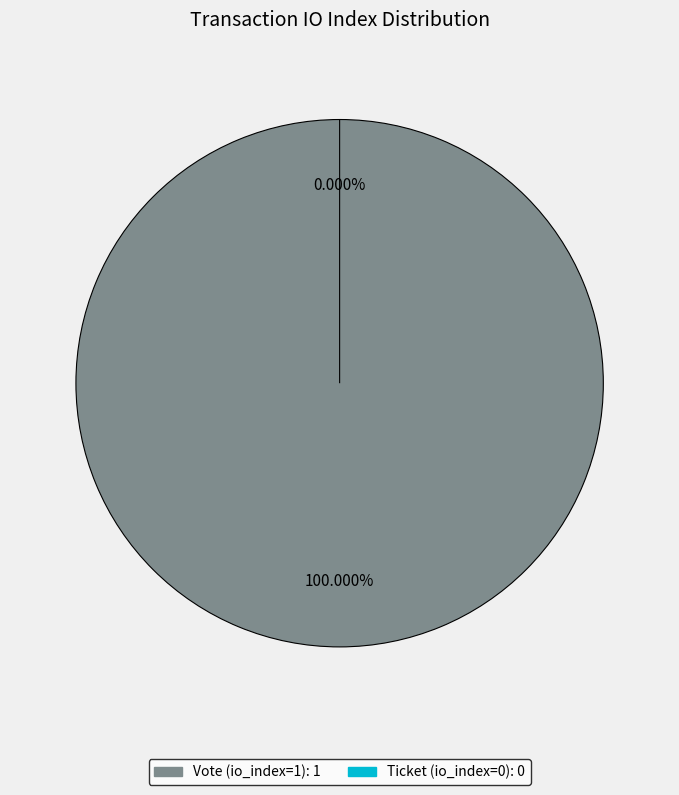

To the nearest percent, what is the difference between the largest and smallest slice percentages?

100%